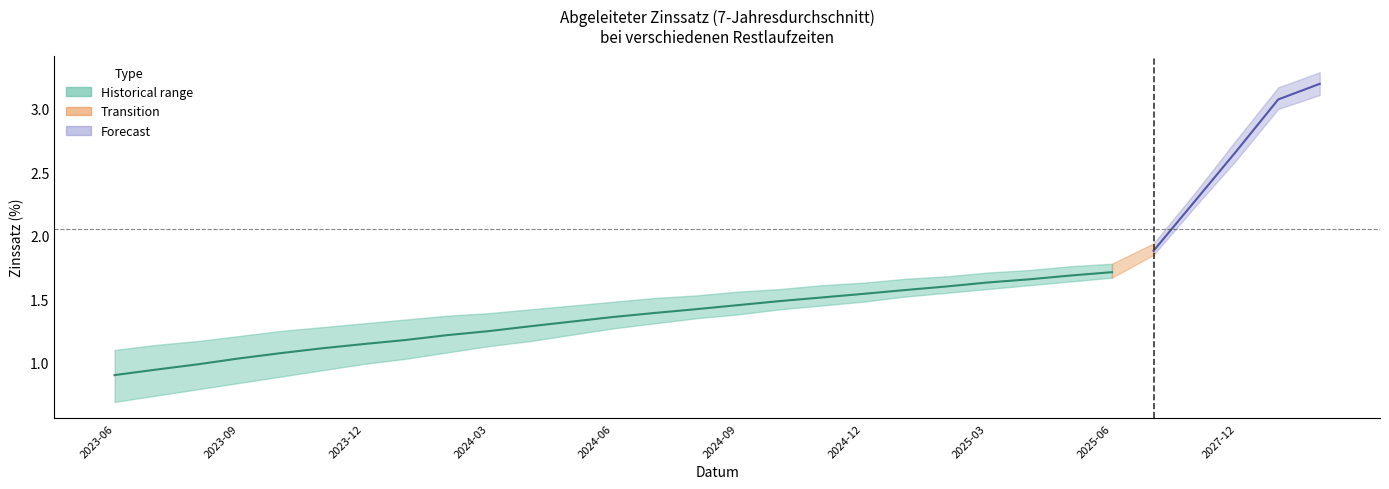

What is the greatest value displayed?

3.3